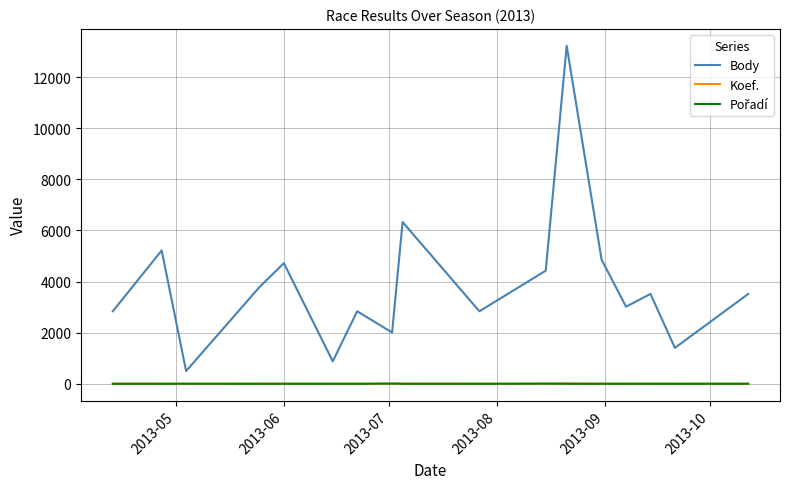

True or false: Body and Koef. cross at least once.

False